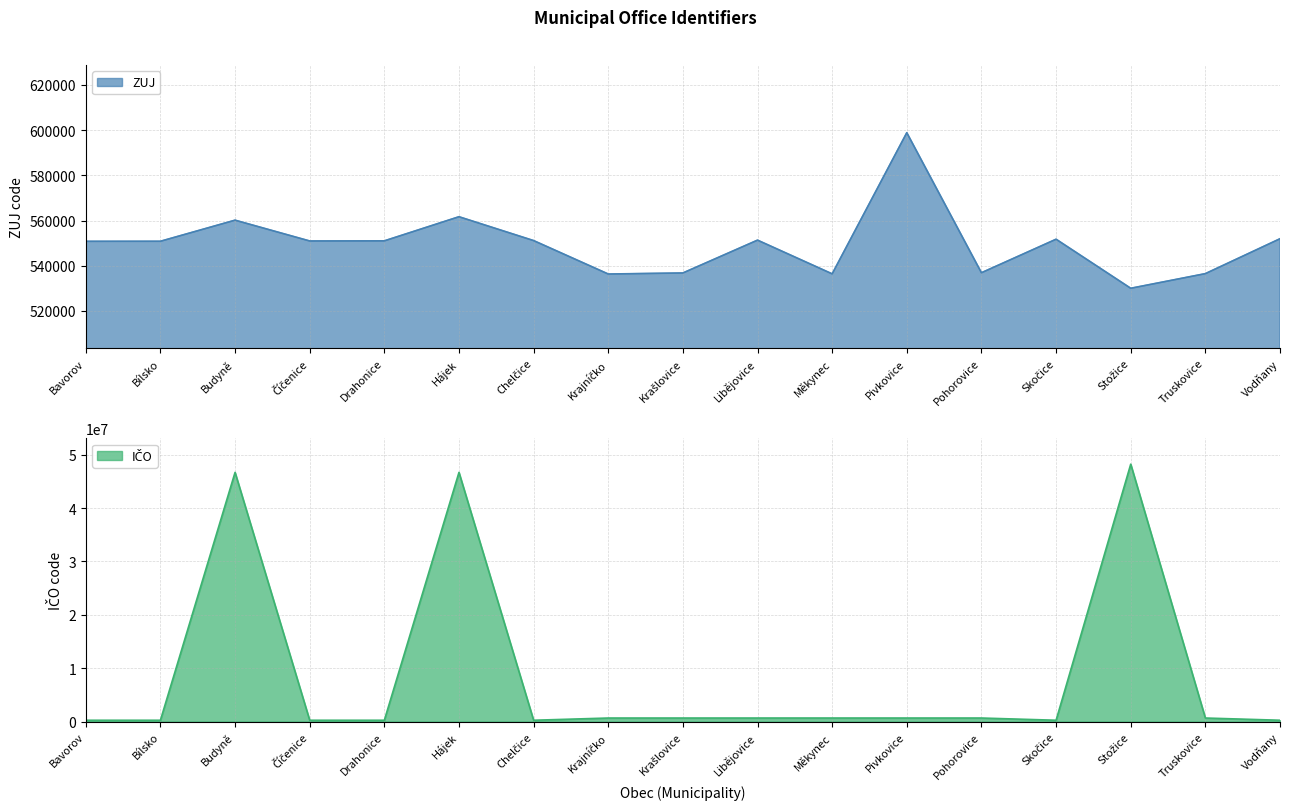

The value of ZUJ at Vodňany is 551953. True or false?

True